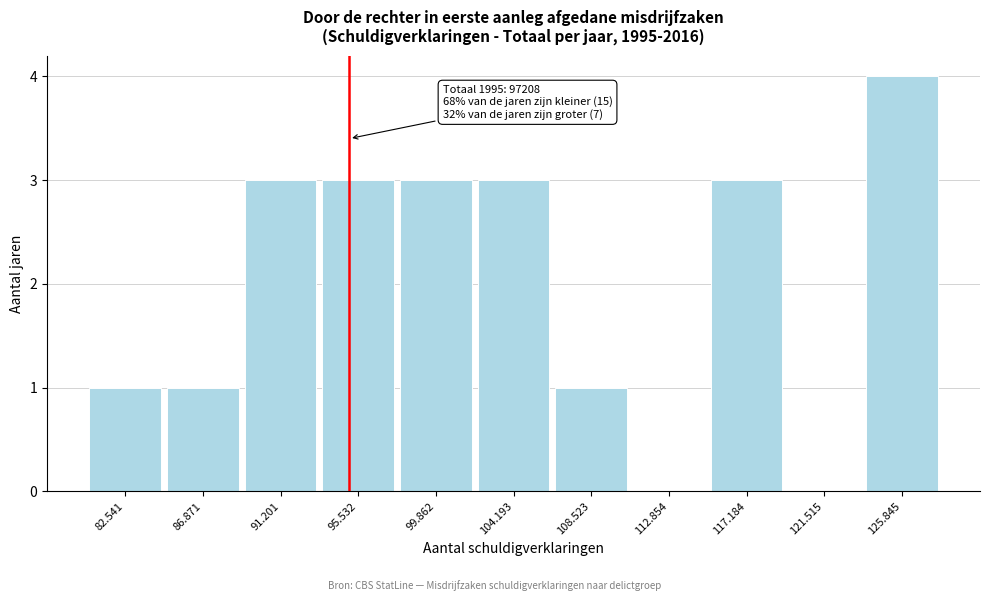

Reading right to left, extract all data points from this chart.

125.845=4	121.515=0	117.184=3	112.854=0	108.523=1	104.193=3	99.862=3	95.532=3	91.201=3	86.871=1	82.541=1